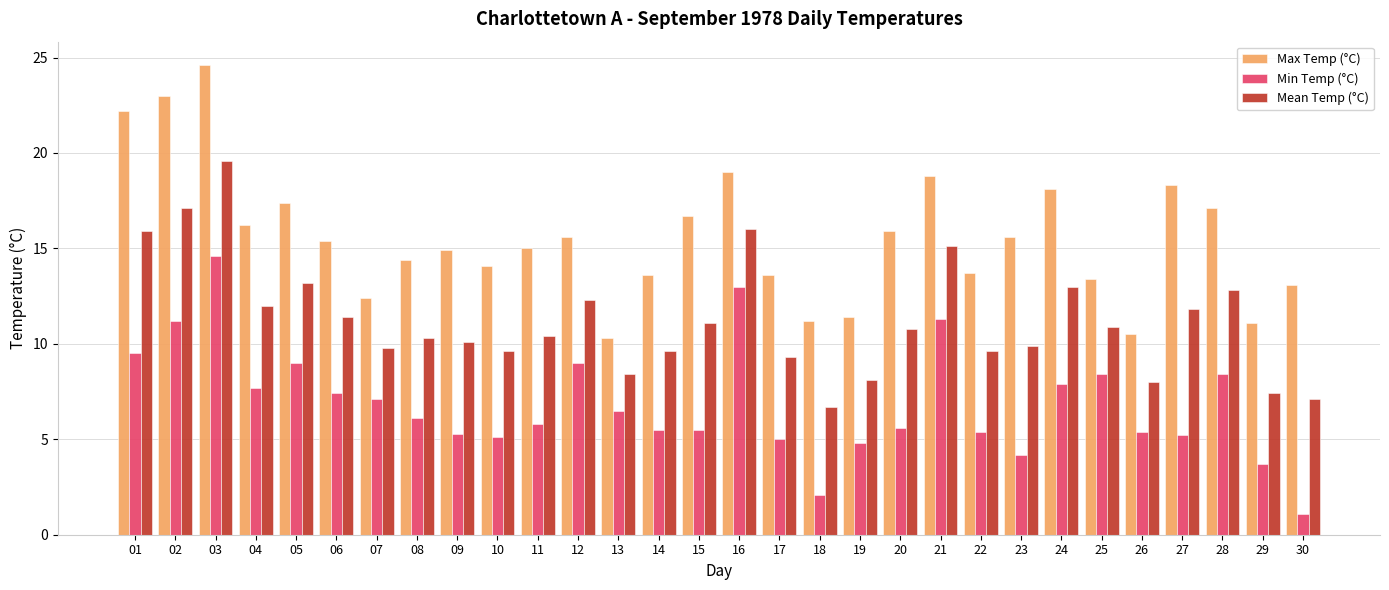

True or false: Mean Temp (°C) has a value of 8.4 at 13.

True